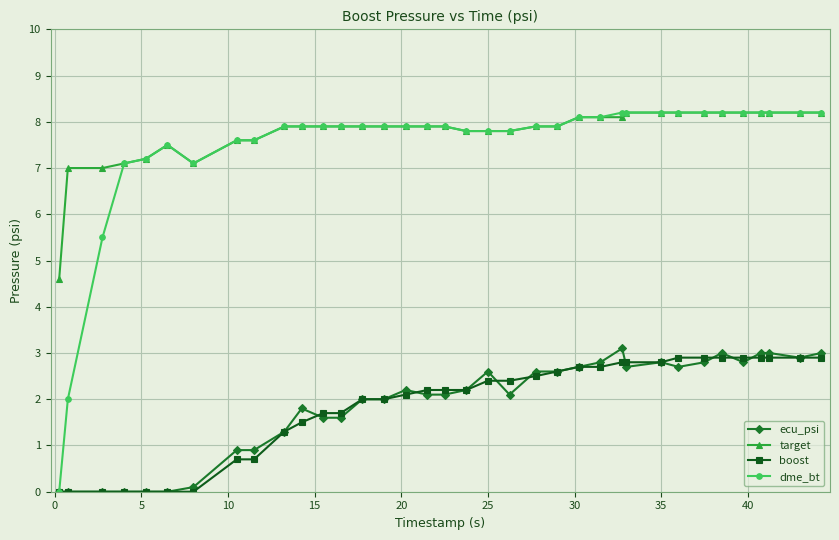

Reading left to right, list all the values displayed in this chart.

ecu_psi: 0.0	0.0	0.0	0.0	0.0	0.0	0.1	0.9	0.9	1.3	1.8	1.6	1.6	2.0	2.0	2.2	2.1	2.1	2.2	2.6	2.1	2.6	2.6	2.7	2.8	3.1	2.7	2.8	2.7	2.8	3.0	2.8	3.0	3.0	2.9	3.0
target: 4.6	7.0	7.0	7.1	7.2	7.5	7.1	7.6	7.6	7.9	7.9	7.9	7.9	7.9	7.9	7.9	7.9	7.9	7.8	7.8	7.8	7.9	7.9	8.1	8.1	8.1	8.2	8.2	8.2	8.2	8.2	8.2	8.2	8.2	8.2	8.2
boost: 0.0	0.0	0.0	0.0	0.0	0.0	0.0	0.7	0.7	1.3	1.5	1.7	1.7	2.0	2.0	2.1	2.2	2.2	2.2	2.4	2.4	2.5	2.6	2.7	2.7	2.8	2.8	2.8	2.9	2.9	2.9	2.9	2.9	2.9	2.9	2.9
dme_bt: 0.0	2.0	5.5	7.1	7.2	7.5	7.1	7.6	7.6	7.9	7.9	7.9	7.9	7.9	7.9	7.9	7.9	7.9	7.8	7.8	7.8	7.9	7.9	8.1	8.1	8.2	8.2	8.2	8.2	8.2	8.2	8.2	8.2	8.2	8.2	8.2